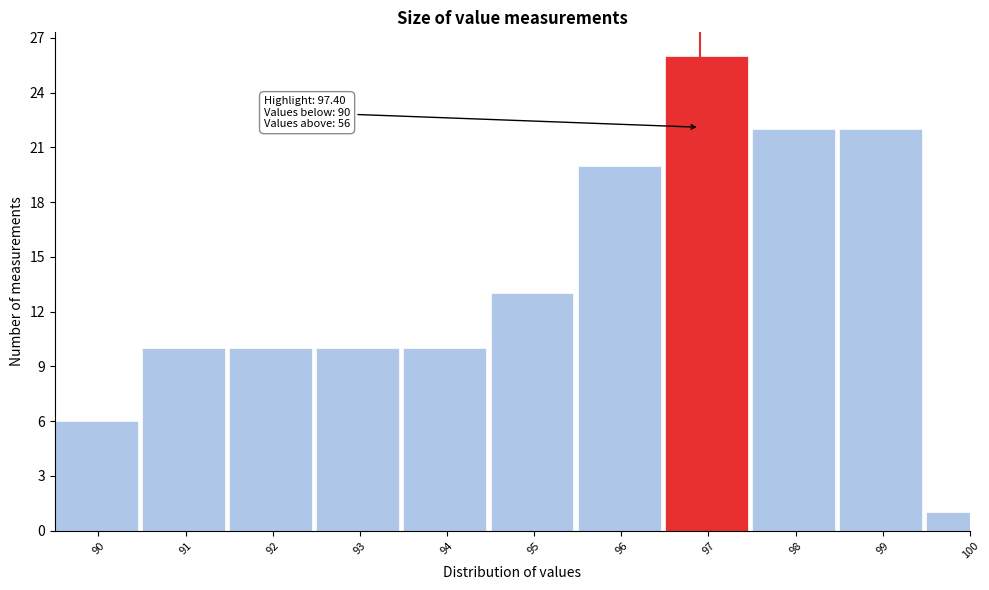

Reading right to left, transcribe all the data shown in this chart.

1	22	22	26	20	13	10	10	10	10	6